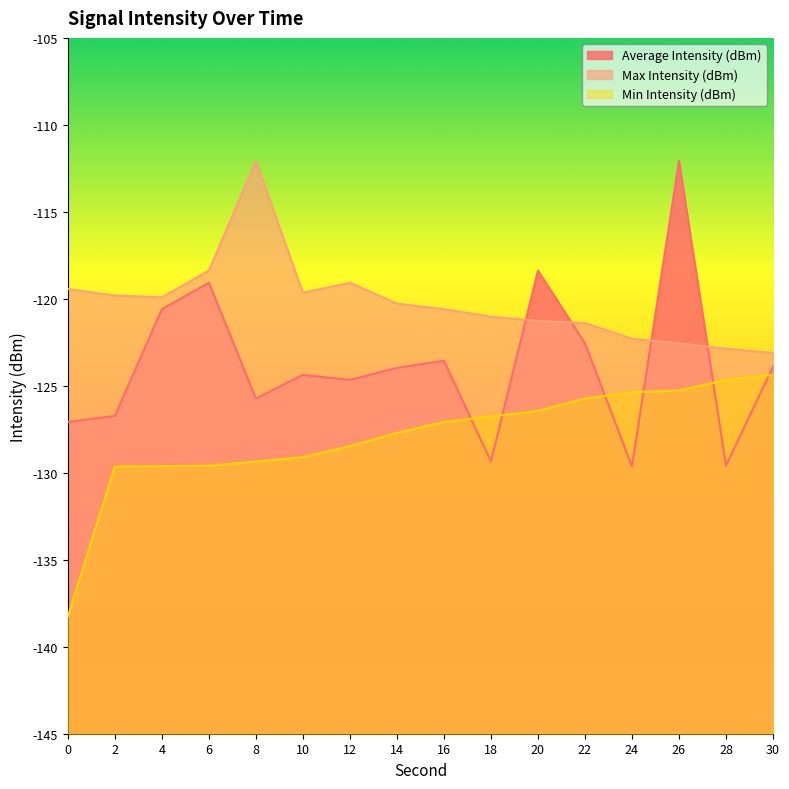

True or false: Max Intensity (dBm) and Min Intensity (dBm) cross at least once.

False